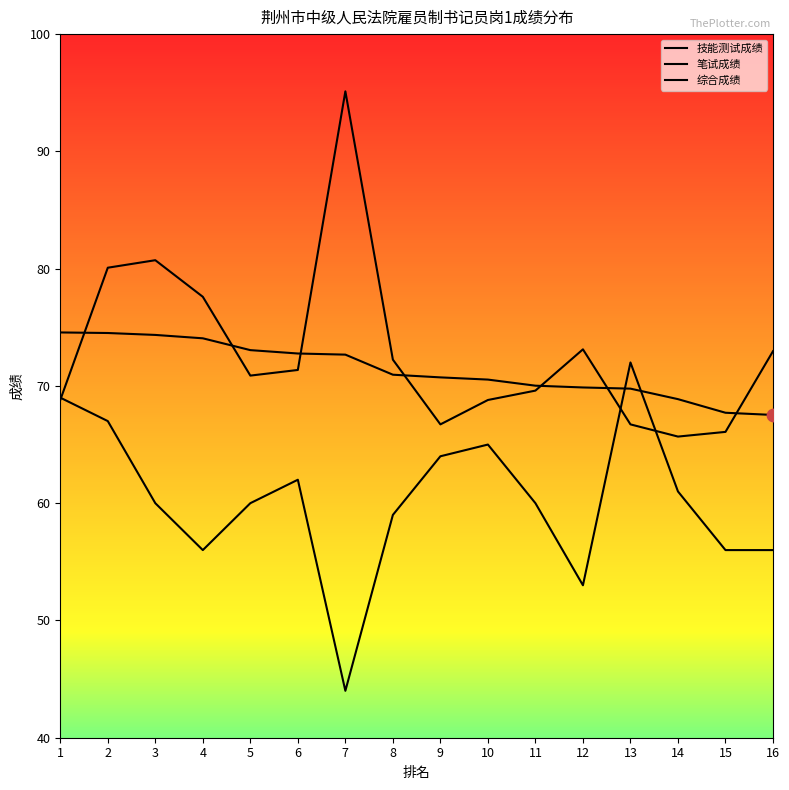

What is the total value across all series at 14?

195.6